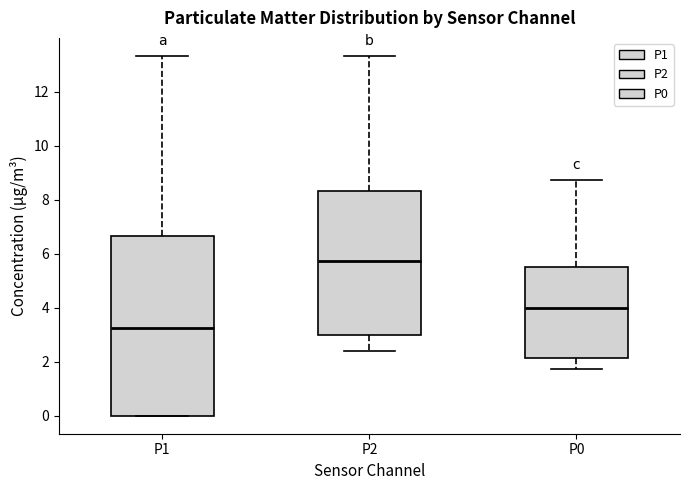

Comparing the boxes themselves (not the whiskers), which one is the tallest?

P1